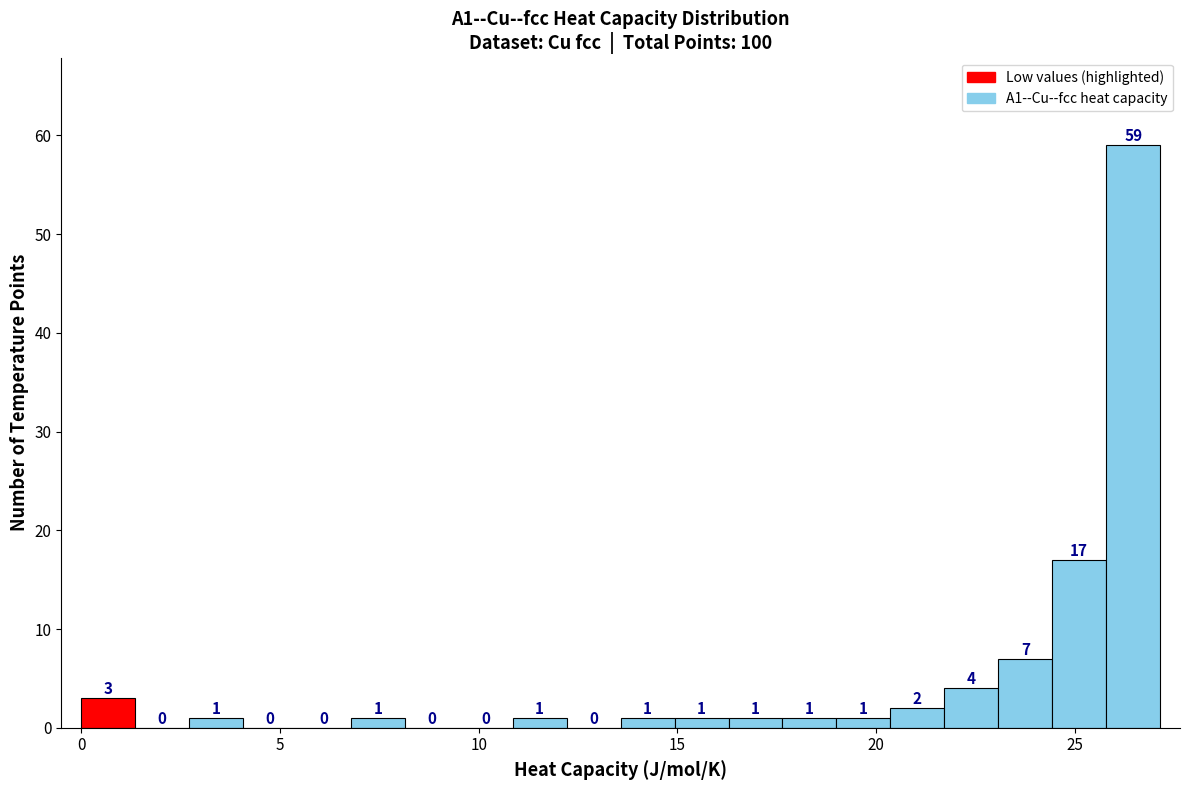

Around what value on the x-axis is the tallest bar? Give the approximate position of its centre, as read against the axis.

26.5